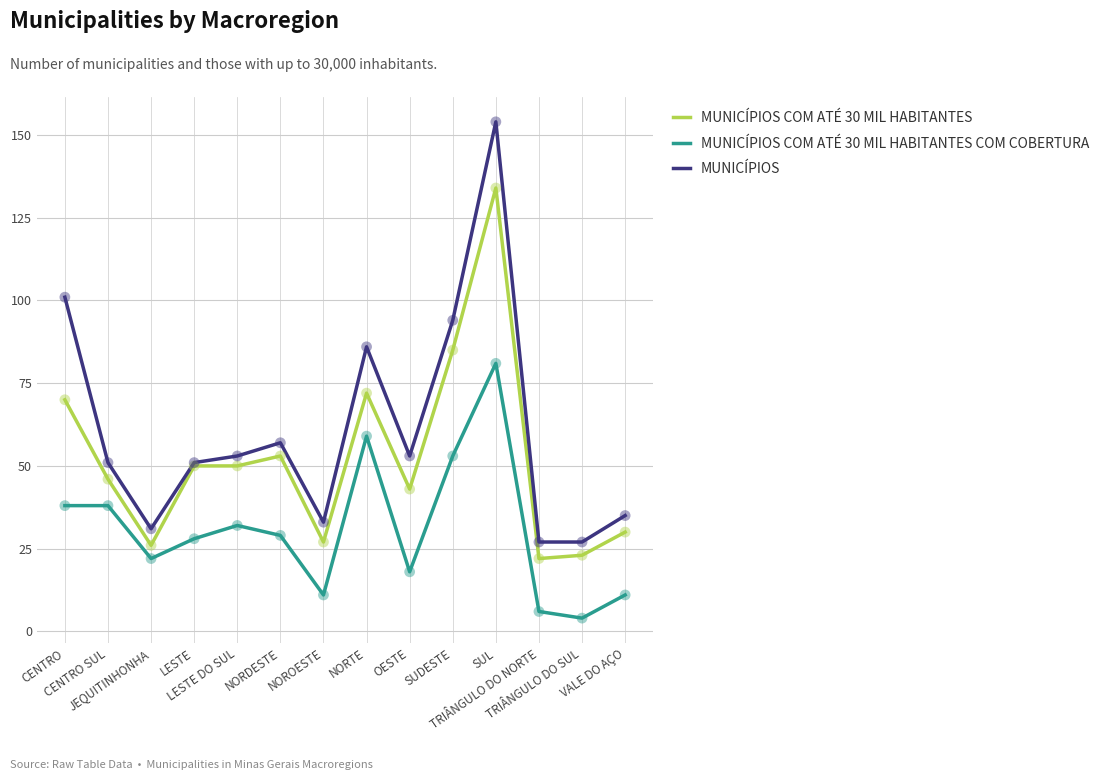

What are all the series names shown in the legend?

MUNICÍPIOS COM ATÉ 30 MIL HABITANTES, MUNICÍPIOS COM ATÉ 30 MIL HABITANTES COM COBERTURA, MUNICÍPIOS